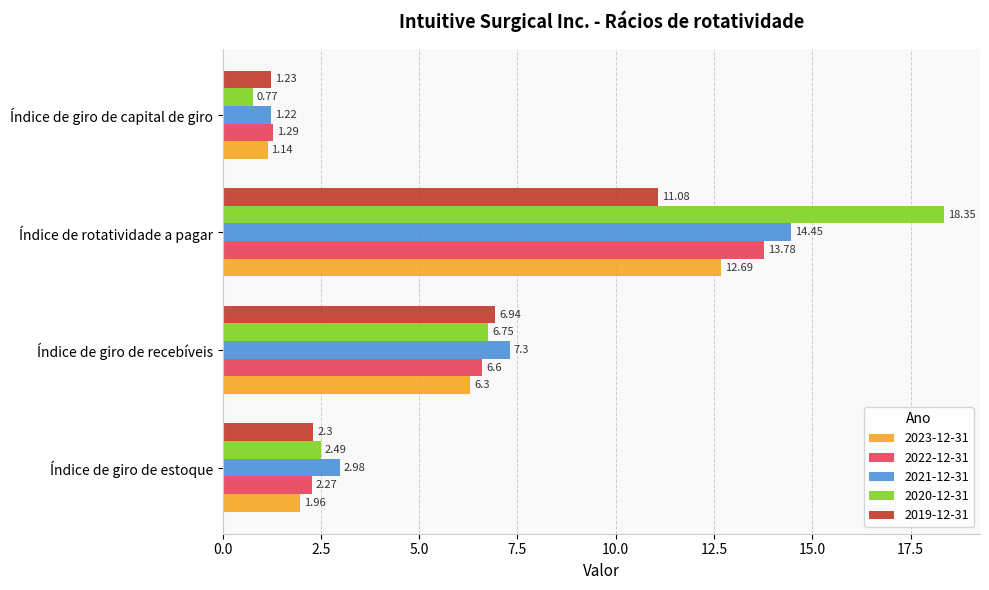

At how many categories does at least one series exceed 5?

2